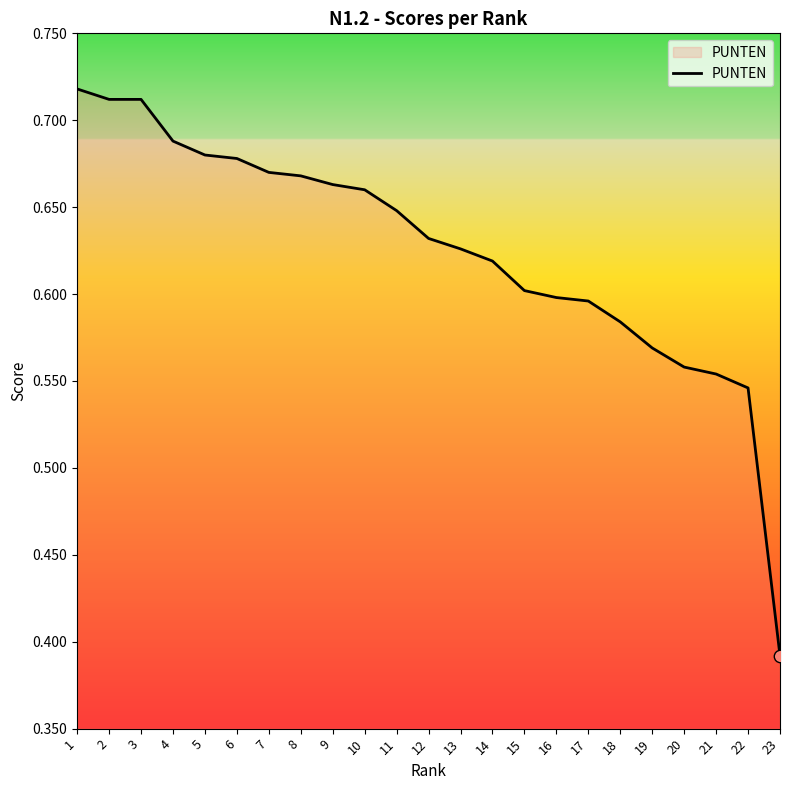

Between 3 and 13, which is larger?

3